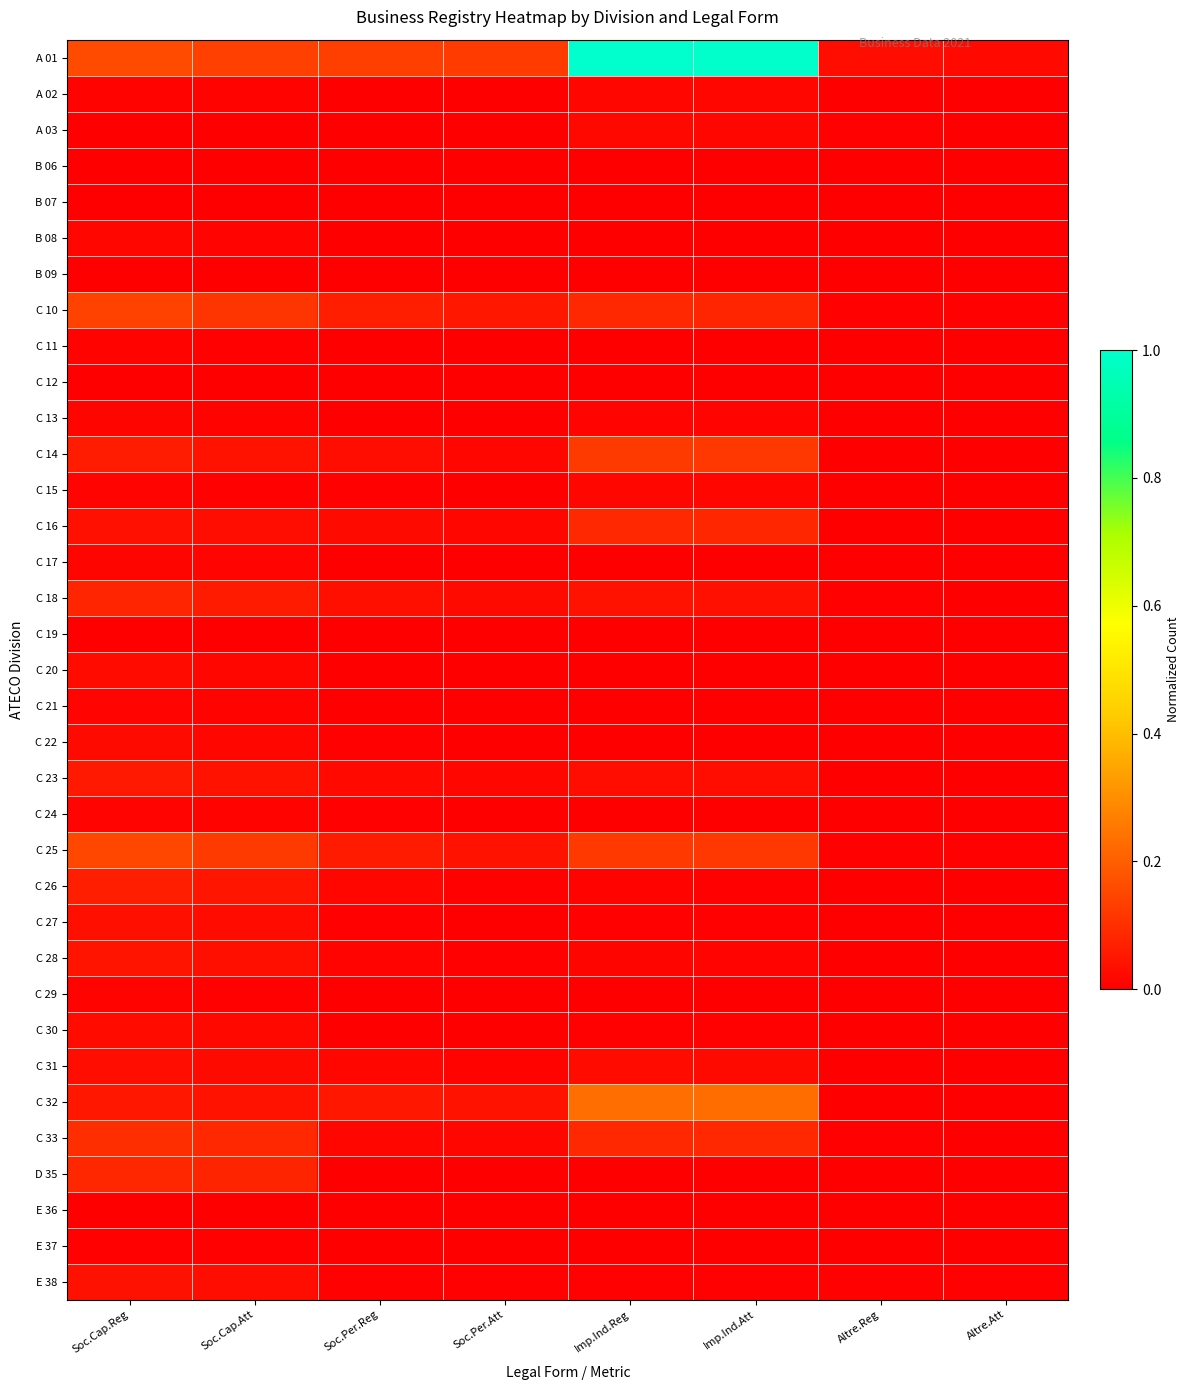

Reading right to left, what are all the values shown in this chart?

A 01: Altre.Att=0.0	Altre.Reg=0.0	Imp.Ind.Att=1.0	Imp.Ind.Reg=1.0	Soc.Per.Att=0.1	Soc.Per.Reg=0.1	Soc.Cap.Att=0.1	Soc.Cap.Reg=0.2
A 02: Altre.Att=0.0	Altre.Reg=0.0	Imp.Ind.Att=0.0	Imp.Ind.Reg=0.0	Soc.Per.Att=0.0	Soc.Per.Reg=0.0	Soc.Cap.Att=0.0	Soc.Cap.Reg=0.0
A 03: Altre.Att=0.0	Altre.Reg=0.0	Imp.Ind.Att=0.0	Imp.Ind.Reg=0.0	Soc.Per.Att=0.0	Soc.Per.Reg=0.0	Soc.Cap.Att=0.0	Soc.Cap.Reg=0.0
B 06: Altre.Att=0.0	Altre.Reg=0.0	Imp.Ind.Att=0.0	Imp.Ind.Reg=0.0	Soc.Per.Att=0.0	Soc.Per.Reg=0.0	Soc.Cap.Att=0.0	Soc.Cap.Reg=0.0
B 07: Altre.Att=0.0	Altre.Reg=0.0	Imp.Ind.Att=0.0	Imp.Ind.Reg=0.0	Soc.Per.Att=0.0	Soc.Per.Reg=0.0	Soc.Cap.Att=0.0	Soc.Cap.Reg=0.0
B 08: Altre.Att=0.0	Altre.Reg=0.0	Imp.Ind.Att=0.0	Imp.Ind.Reg=0.0	Soc.Per.Att=0.0	Soc.Per.Reg=0.0	Soc.Cap.Att=0.0	Soc.Cap.Reg=0.0
B 09: Altre.Att=0.0	Altre.Reg=0.0	Imp.Ind.Att=0.0	Imp.Ind.Reg=0.0	Soc.Per.Att=0.0	Soc.Per.Reg=0.0	Soc.Cap.Att=0.0	Soc.Cap.Reg=0.0
C 10: Altre.Att=0.0	Altre.Reg=0.0	Imp.Ind.Att=0.1	Imp.Ind.Reg=0.1	Soc.Per.Att=0.0	Soc.Per.Reg=0.1	Soc.Cap.Att=0.1	Soc.Cap.Reg=0.1
C 11: Altre.Att=0.0	Altre.Reg=0.0	Imp.Ind.Att=0.0	Imp.Ind.Reg=0.0	Soc.Per.Att=0.0	Soc.Per.Reg=0.0	Soc.Cap.Att=0.0	Soc.Cap.Reg=0.0
C 12: Altre.Att=0.0	Altre.Reg=0.0	Imp.Ind.Att=0.0	Imp.Ind.Reg=0.0	Soc.Per.Att=0.0	Soc.Per.Reg=0.0	Soc.Cap.Att=0.0	Soc.Cap.Reg=0.0
C 13: Altre.Att=0.0	Altre.Reg=0.0	Imp.Ind.Att=0.0	Imp.Ind.Reg=0.0	Soc.Per.Att=0.0	Soc.Per.Reg=0.0	Soc.Cap.Att=0.0	Soc.Cap.Reg=0.0
C 14: Altre.Att=0.0	Altre.Reg=0.0	Imp.Ind.Att=0.1	Imp.Ind.Reg=0.1	Soc.Per.Att=0.0	Soc.Per.Reg=0.0	Soc.Cap.Att=0.0	Soc.Cap.Reg=0.1
C 15: Altre.Att=0.0	Altre.Reg=0.0	Imp.Ind.Att=0.0	Imp.Ind.Reg=0.0	Soc.Per.Att=0.0	Soc.Per.Reg=0.0	Soc.Cap.Att=0.0	Soc.Cap.Reg=0.0
C 16: Altre.Att=0.0	Altre.Reg=0.0	Imp.Ind.Att=0.1	Imp.Ind.Reg=0.1	Soc.Per.Att=0.0	Soc.Per.Reg=0.0	Soc.Cap.Att=0.0	Soc.Cap.Reg=0.0
C 17: Altre.Att=0.0	Altre.Reg=0.0	Imp.Ind.Att=0.0	Imp.Ind.Reg=0.0	Soc.Per.Att=0.0	Soc.Per.Reg=0.0	Soc.Cap.Att=0.0	Soc.Cap.Reg=0.0
C 18: Altre.Att=0.0	Altre.Reg=0.0	Imp.Ind.Att=0.0	Imp.Ind.Reg=0.0	Soc.Per.Att=0.0	Soc.Per.Reg=0.0	Soc.Cap.Att=0.1	Soc.Cap.Reg=0.1
C 19: Altre.Att=0.0	Altre.Reg=0.0	Imp.Ind.Att=0.0	Imp.Ind.Reg=0.0	Soc.Per.Att=0.0	Soc.Per.Reg=0.0	Soc.Cap.Att=0.0	Soc.Cap.Reg=0.0
C 20: Altre.Att=0.0	Altre.Reg=0.0	Imp.Ind.Att=0.0	Imp.Ind.Reg=0.0	Soc.Per.Att=0.0	Soc.Per.Reg=0.0	Soc.Cap.Att=0.0	Soc.Cap.Reg=0.0
C 21: Altre.Att=0.0	Altre.Reg=0.0	Imp.Ind.Att=0.0	Imp.Ind.Reg=0.0	Soc.Per.Att=0.0	Soc.Per.Reg=0.0	Soc.Cap.Att=0.0	Soc.Cap.Reg=0.0
C 22: Altre.Att=0.0	Altre.Reg=0.0	Imp.Ind.Att=0.0	Imp.Ind.Reg=0.0	Soc.Per.Att=0.0	Soc.Per.Reg=0.0	Soc.Cap.Att=0.0	Soc.Cap.Reg=0.0
C 23: Altre.Att=0.0	Altre.Reg=0.0	Imp.Ind.Att=0.0	Imp.Ind.Reg=0.0	Soc.Per.Att=0.0	Soc.Per.Reg=0.0	Soc.Cap.Att=0.0	Soc.Cap.Reg=0.1
C 24: Altre.Att=0.0	Altre.Reg=0.0	Imp.Ind.Att=0.0	Imp.Ind.Reg=0.0	Soc.Per.Att=0.0	Soc.Per.Reg=0.0	Soc.Cap.Att=0.0	Soc.Cap.Reg=0.0
C 25: Altre.Att=0.0	Altre.Reg=0.0	Imp.Ind.Att=0.1	Imp.Ind.Reg=0.1	Soc.Per.Att=0.0	Soc.Per.Reg=0.1	Soc.Cap.Att=0.1	Soc.Cap.Reg=0.2
C 26: Altre.Att=0.0	Altre.Reg=0.0	Imp.Ind.Att=0.0	Imp.Ind.Reg=0.0	Soc.Per.Att=0.0	Soc.Per.Reg=0.0	Soc.Cap.Att=0.0	Soc.Cap.Reg=0.1
C 27: Altre.Att=0.0	Altre.Reg=0.0	Imp.Ind.Att=0.0	Imp.Ind.Reg=0.0	Soc.Per.Att=0.0	Soc.Per.Reg=0.0	Soc.Cap.Att=0.0	Soc.Cap.Reg=0.0
C 28: Altre.Att=0.0	Altre.Reg=0.0	Imp.Ind.Att=0.0	Imp.Ind.Reg=0.0	Soc.Per.Att=0.0	Soc.Per.Reg=0.0	Soc.Cap.Att=0.0	Soc.Cap.Reg=0.0
C 29: Altre.Att=0.0	Altre.Reg=0.0	Imp.Ind.Att=0.0	Imp.Ind.Reg=0.0	Soc.Per.Att=0.0	Soc.Per.Reg=0.0	Soc.Cap.Att=0.0	Soc.Cap.Reg=0.0
C 30: Altre.Att=0.0	Altre.Reg=0.0	Imp.Ind.Att=0.0	Imp.Ind.Reg=0.0	Soc.Per.Att=0.0	Soc.Per.Reg=0.0	Soc.Cap.Att=0.0	Soc.Cap.Reg=0.0
C 31: Altre.Att=0.0	Altre.Reg=0.0	Imp.Ind.Att=0.0	Imp.Ind.Reg=0.0	Soc.Per.Att=0.0	Soc.Per.Reg=0.0	Soc.Cap.Att=0.0	Soc.Cap.Reg=0.0
C 32: Altre.Att=0.0	Altre.Reg=0.0	Imp.Ind.Att=0.2	Imp.Ind.Reg=0.2	Soc.Per.Att=0.0	Soc.Per.Reg=0.0	Soc.Cap.Att=0.0	Soc.Cap.Reg=0.0
C 33: Altre.Att=0.0	Altre.Reg=0.0	Imp.Ind.Att=0.1	Imp.Ind.Reg=0.1	Soc.Per.Att=0.0	Soc.Per.Reg=0.0	Soc.Cap.Att=0.1	Soc.Cap.Reg=0.1
D 35: Altre.Att=0.0	Altre.Reg=0.0	Imp.Ind.Att=0.0	Imp.Ind.Reg=0.0	Soc.Per.Att=0.0	Soc.Per.Reg=0.0	Soc.Cap.Att=0.1	Soc.Cap.Reg=0.1
E 36: Altre.Att=0.0	Altre.Reg=0.0	Imp.Ind.Att=0.0	Imp.Ind.Reg=0.0	Soc.Per.Att=0.0	Soc.Per.Reg=0.0	Soc.Cap.Att=0.0	Soc.Cap.Reg=0.0
E 37: Altre.Att=0.0	Altre.Reg=0.0	Imp.Ind.Att=0.0	Imp.Ind.Reg=0.0	Soc.Per.Att=0.0	Soc.Per.Reg=0.0	Soc.Cap.Att=0.0	Soc.Cap.Reg=0.0
E 38: Altre.Att=0.0	Altre.Reg=0.0	Imp.Ind.Att=0.0	Imp.Ind.Reg=0.0	Soc.Per.Att=0.0	Soc.Per.Reg=0.0	Soc.Cap.Att=0.0	Soc.Cap.Reg=0.0